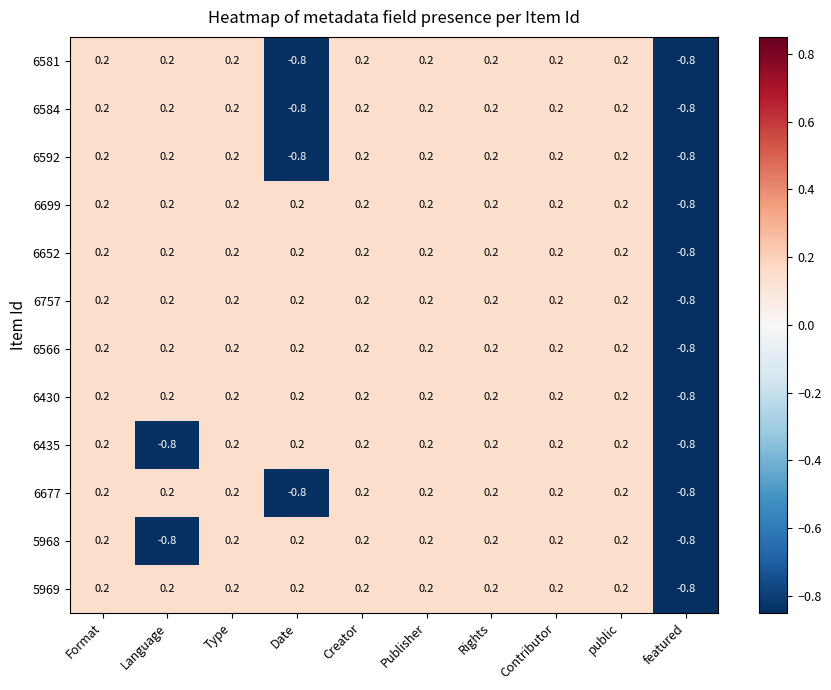

Is it true that 6699 equals 0.2 at Format?

True